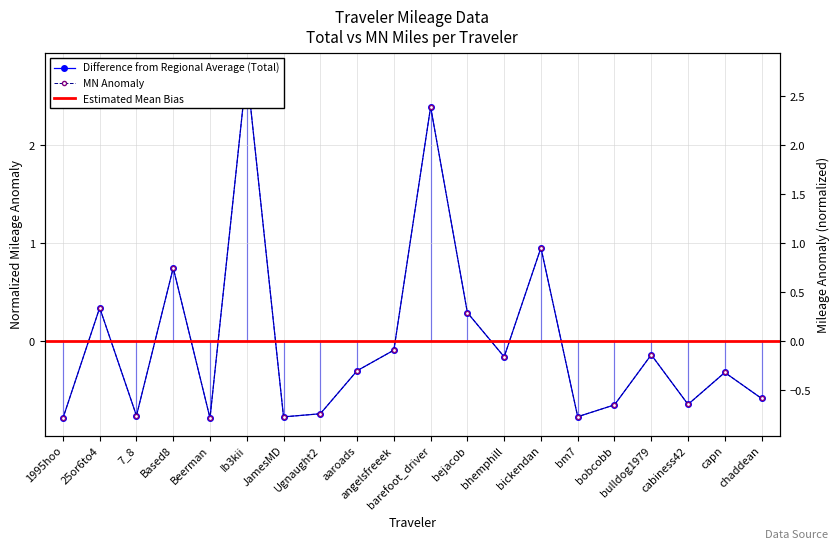

How many positive values does the MN series have?

6